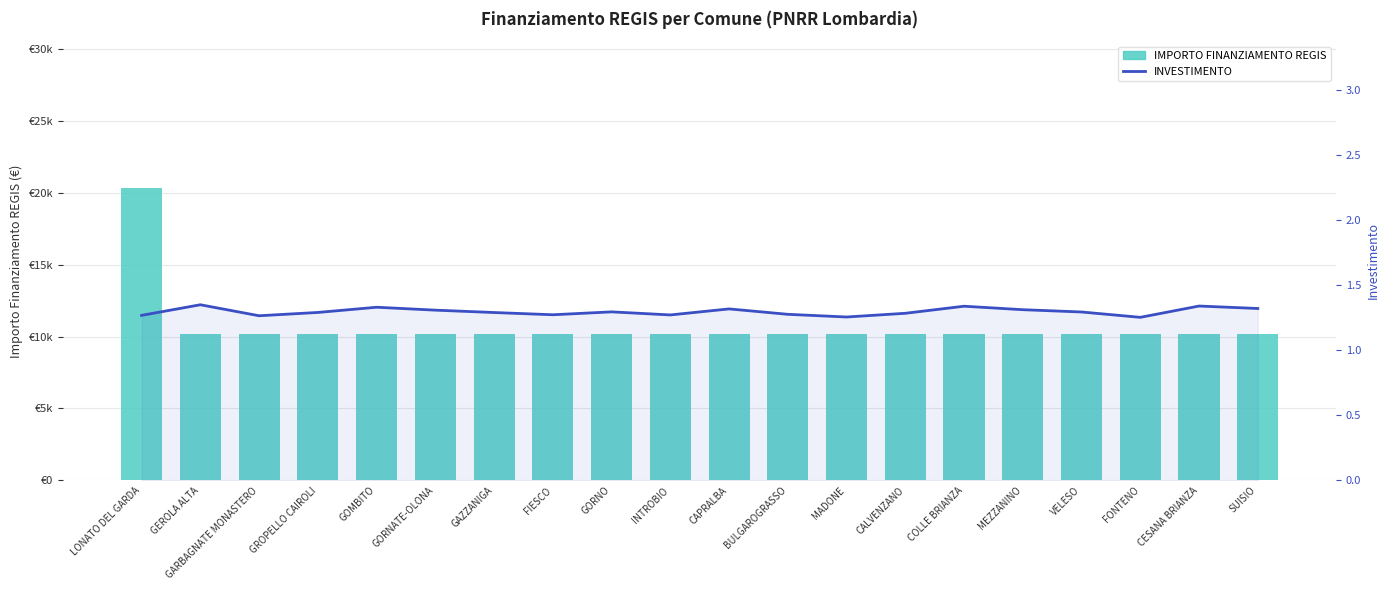

At which category is the sum across all series the highest?

LONATO DEL GARDA